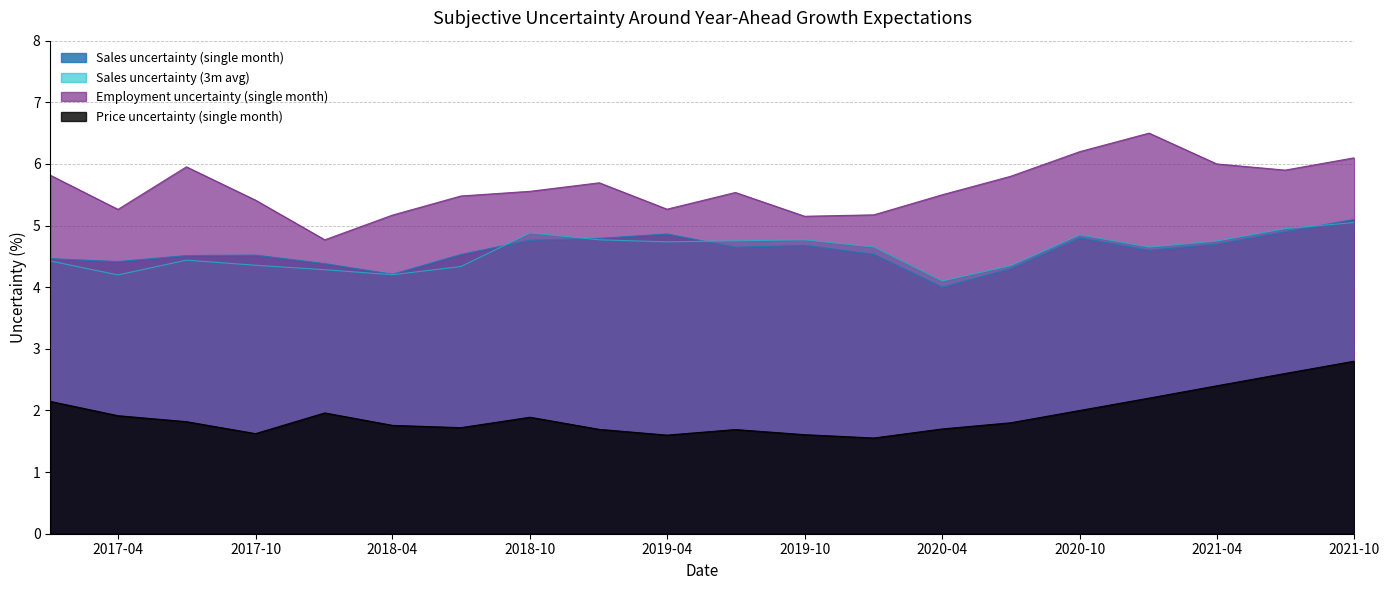

True or false: Employment uncertainty (single month) and Sales uncertainty (3m avg) cross at least once.

False